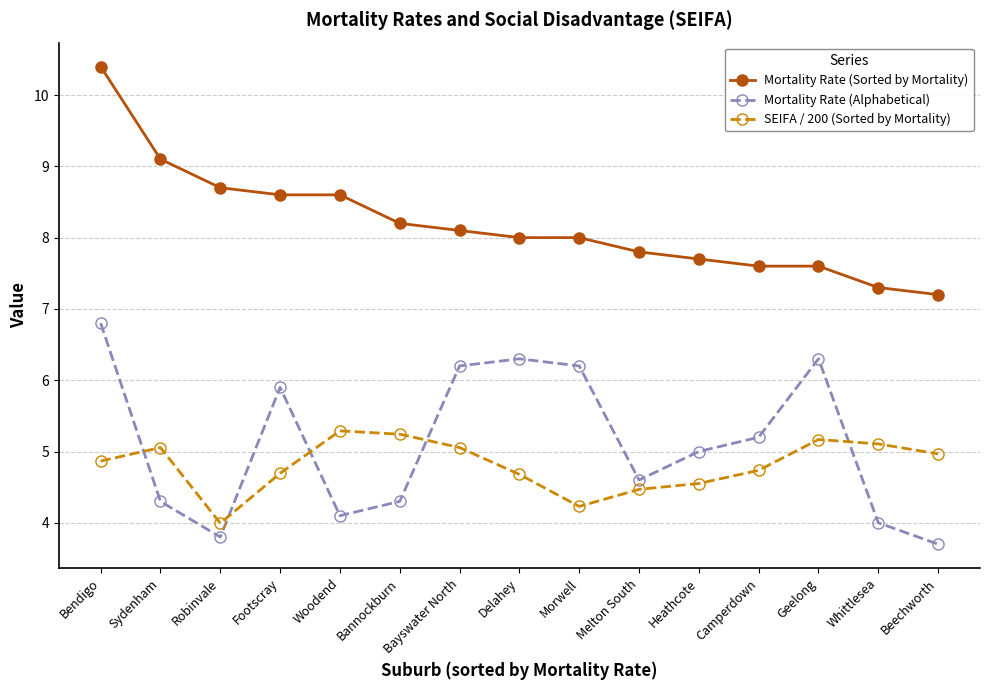

How many times do Mortality Rate (Alphabetical) and SEIFA / 200 (Sorted by Mortality) cross each other?

5